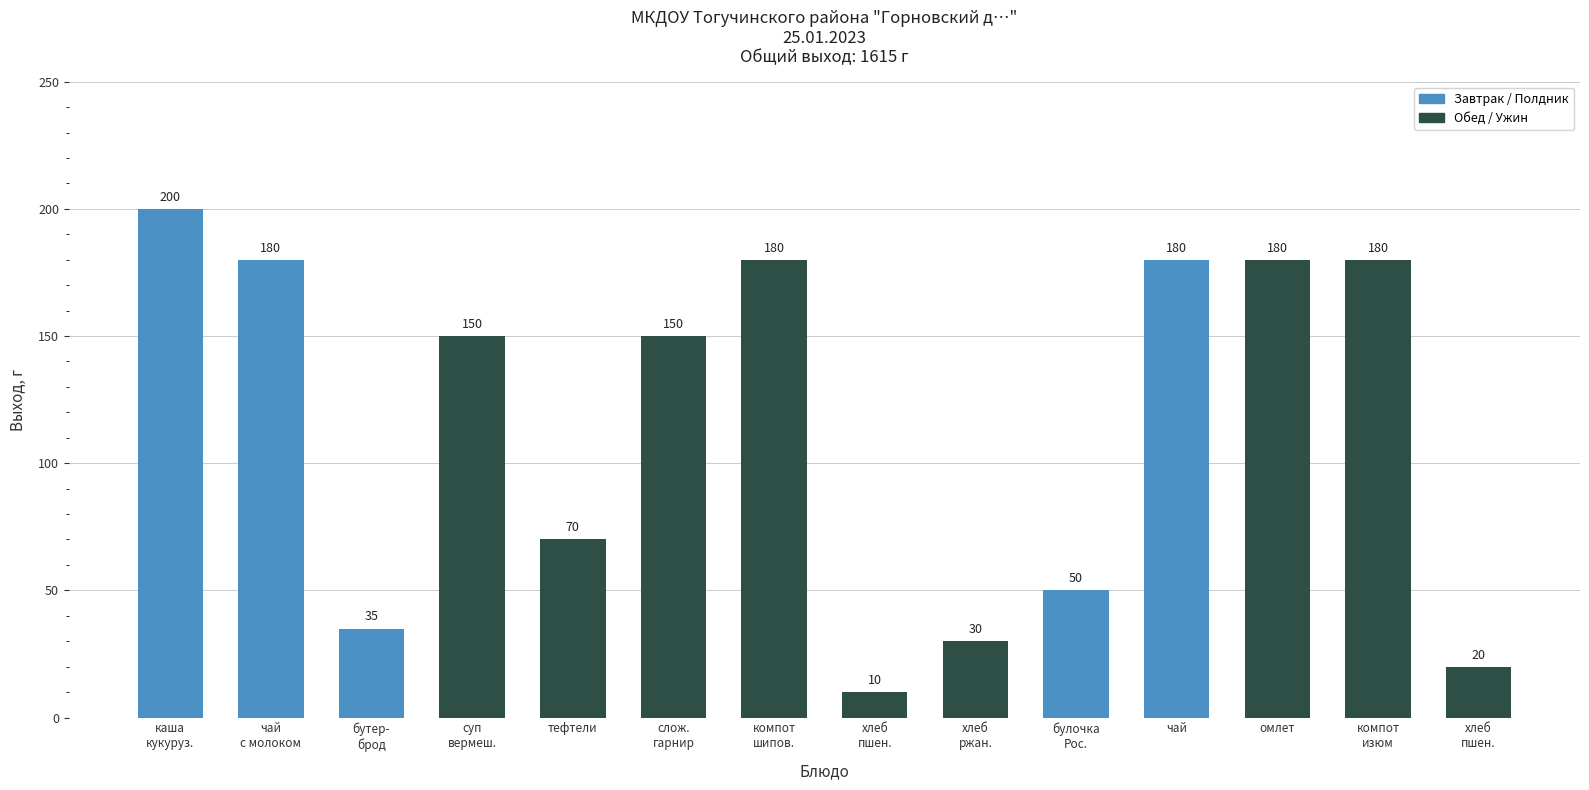

What is the sum of the values at хлеб
пшен. and омлет?

200